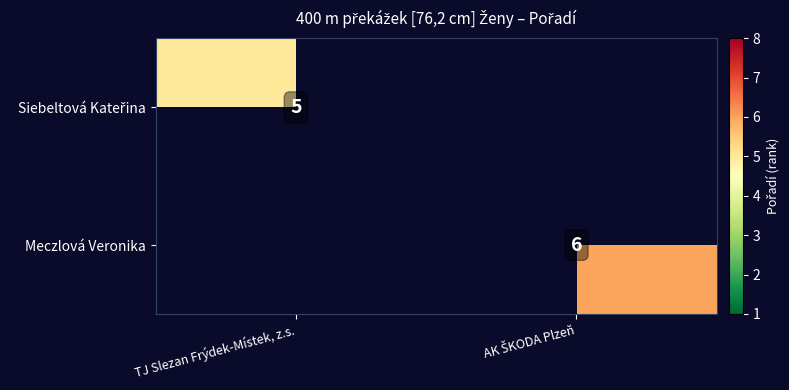

The Siebeltová Kateřina series shows 0 at AK ŠKODA Plzeň. True or false?

True